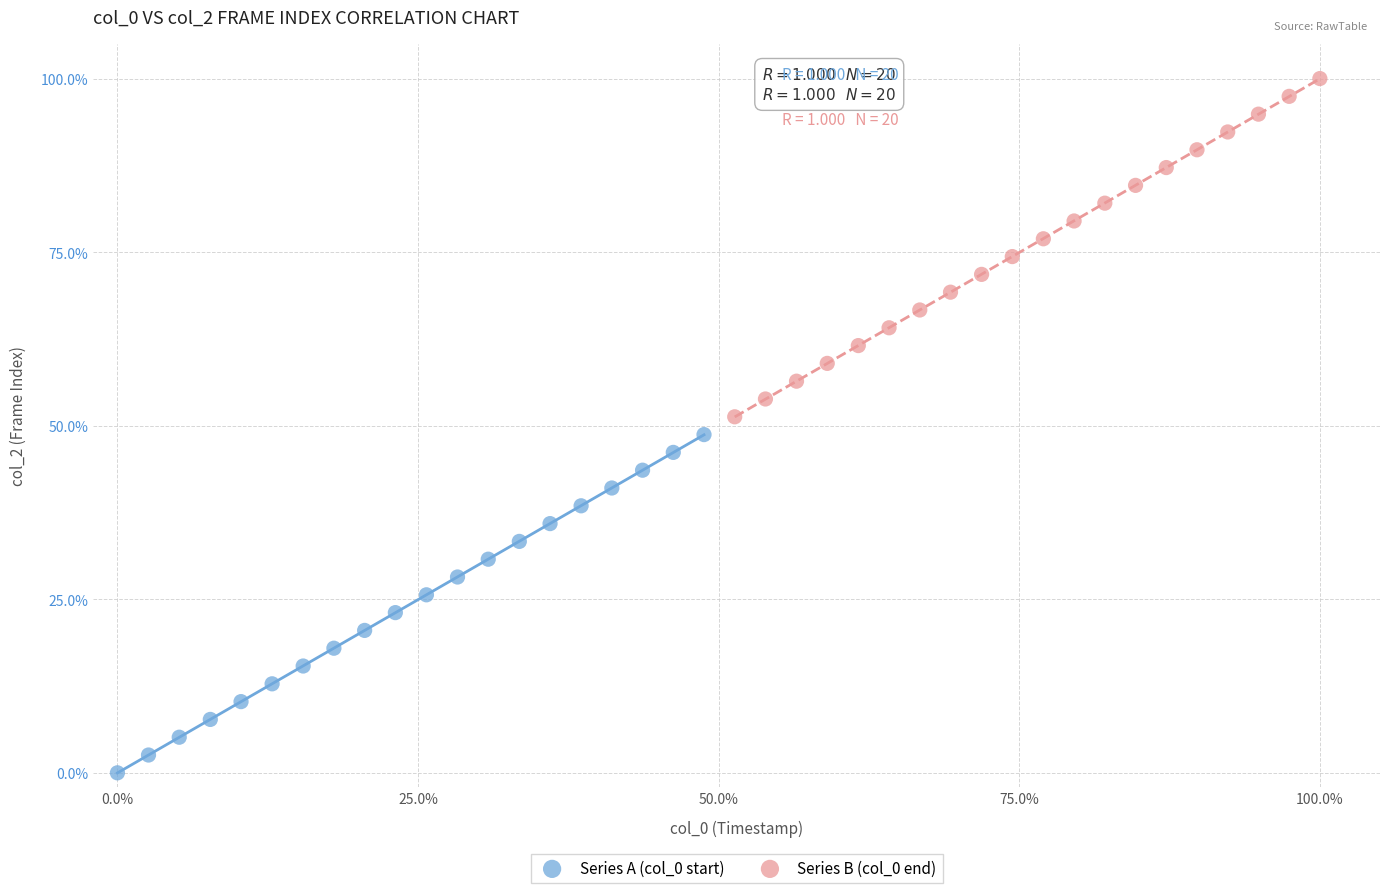

What are all the series names shown in the legend?

Series A (col_0 start), Series B (col_0 end)